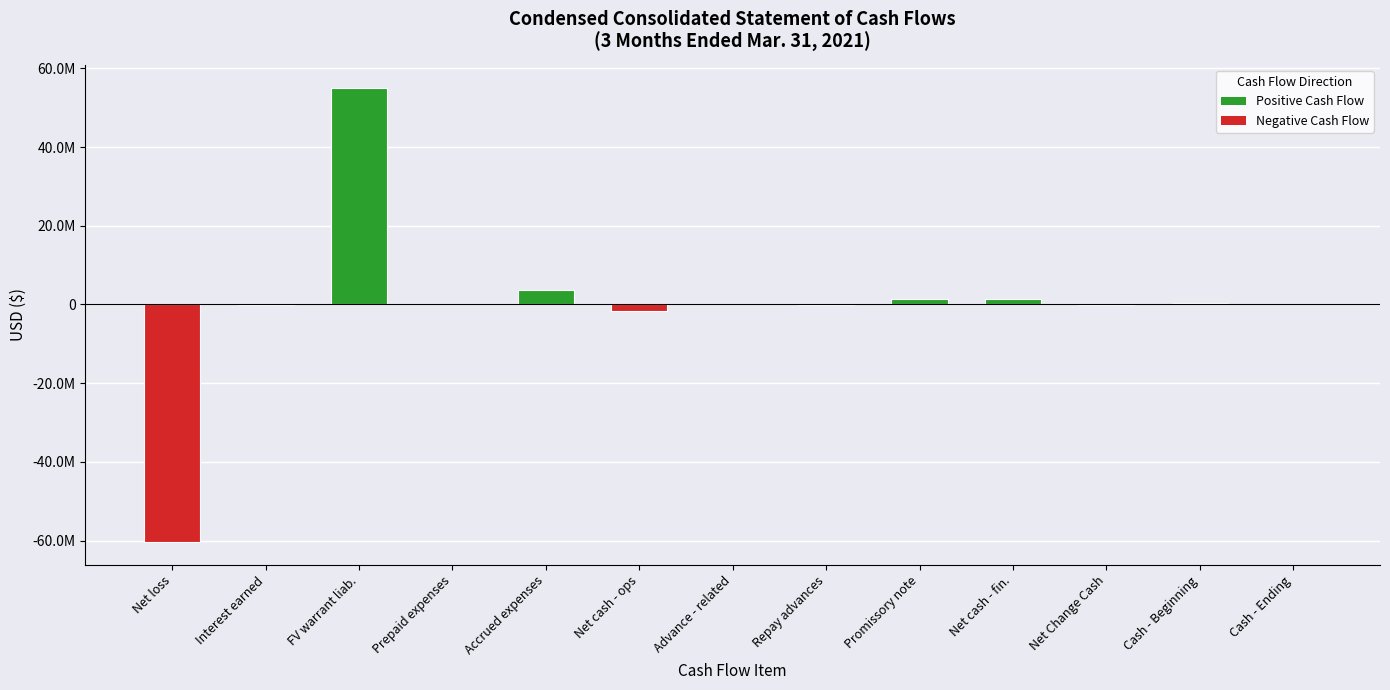

Are the bars horizontal?

No